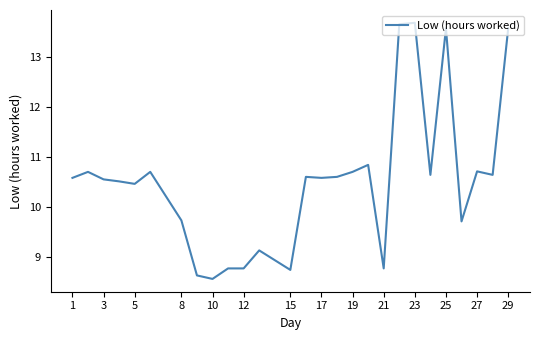

What is the maximum value shown in the chart?

13.7